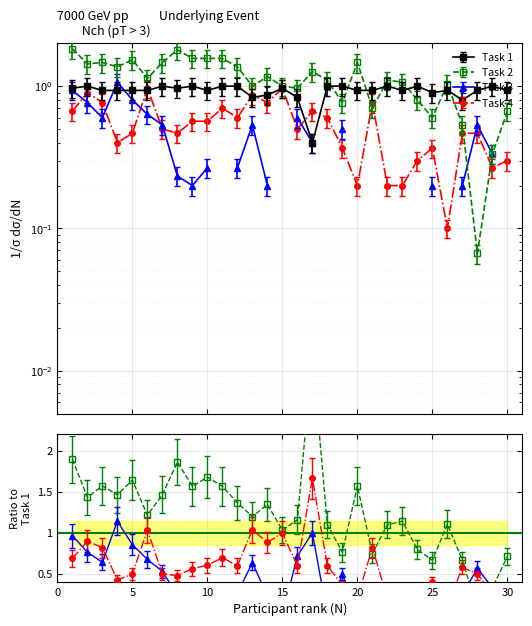

True or false: Task 4 has more than 1 points higher than both neighbors.

True